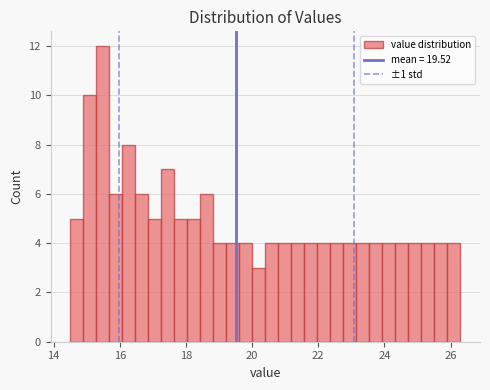

Around what value on the x-axis is the tallest bar? Give the approximate position of its centre, as read against the axis.

15.4